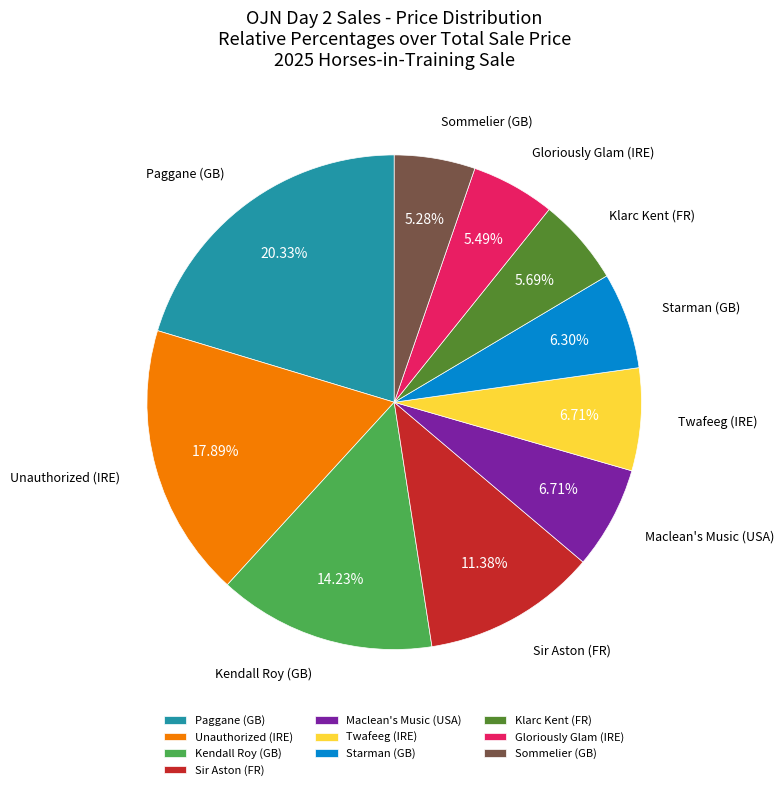

Is there any slice that represents more than half of the pie?

No